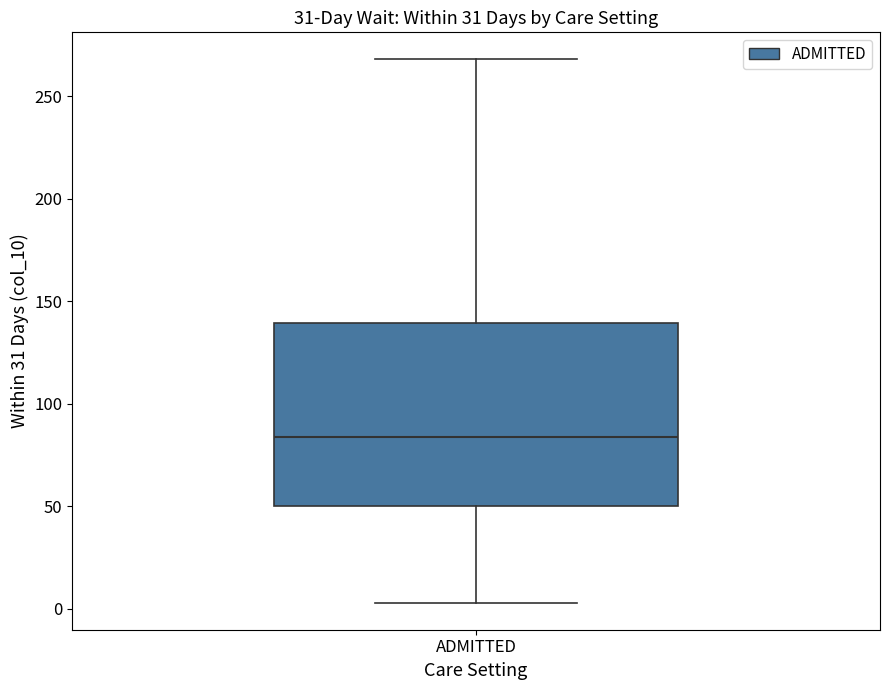

Read this box plot against the y-axis: the position of the median line, the range covered by the box, and the ends of both whiskers. The values are not printed on the chart, so give them approximately, as read against the axis.

median 85, box 50 to 140, whiskers 5 to 270